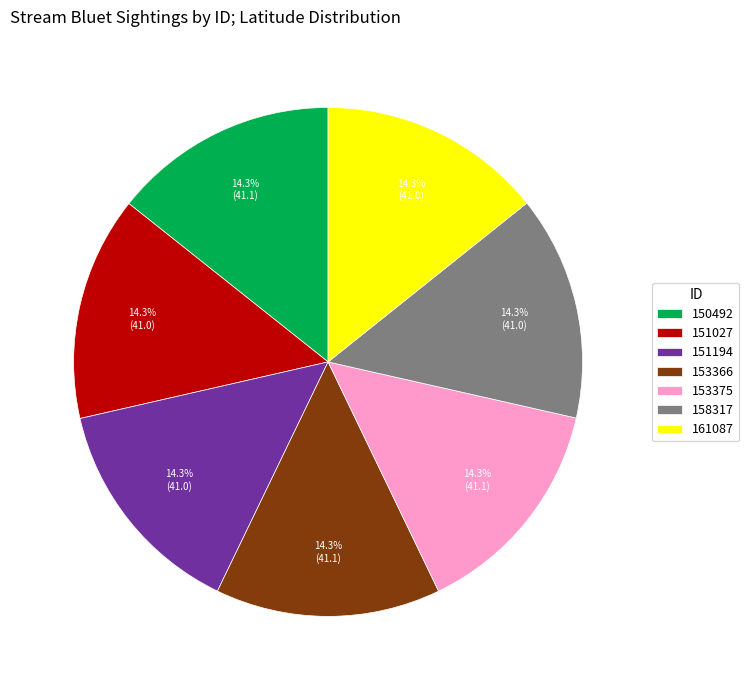

Do 151194 and 158317 together represent more than half of the pie?

No